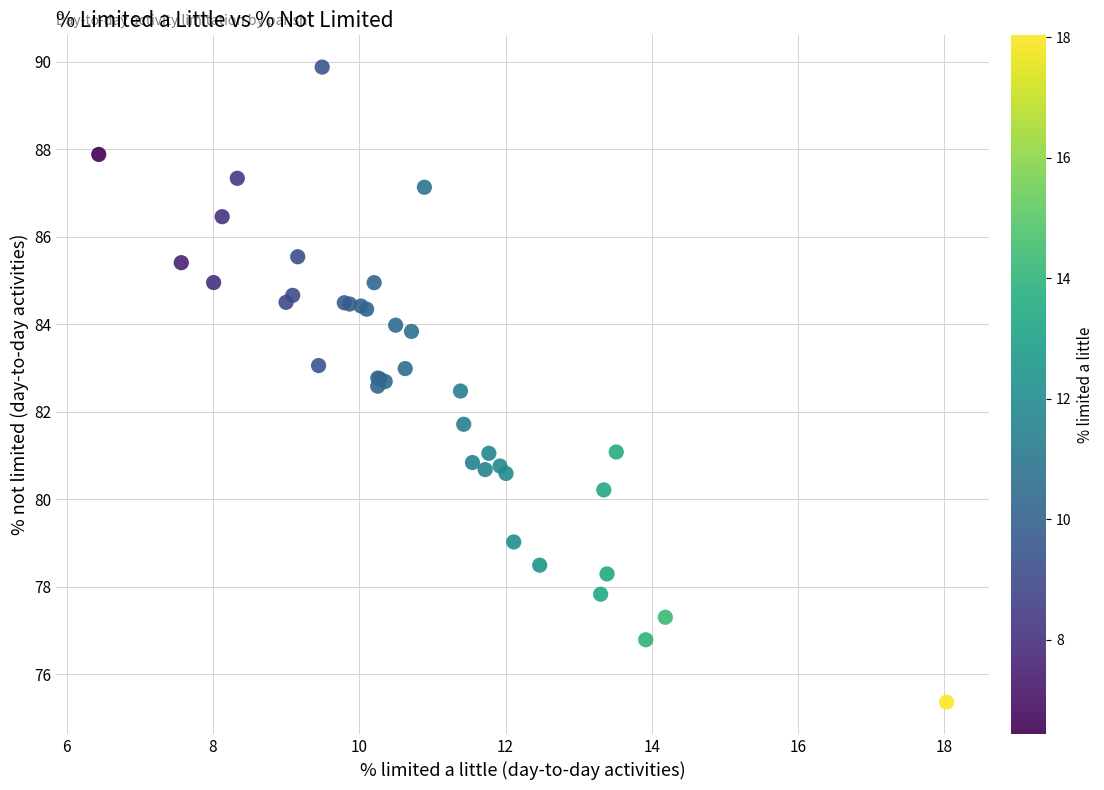

What Y value in the scatter plot is closest to 82?

81.7